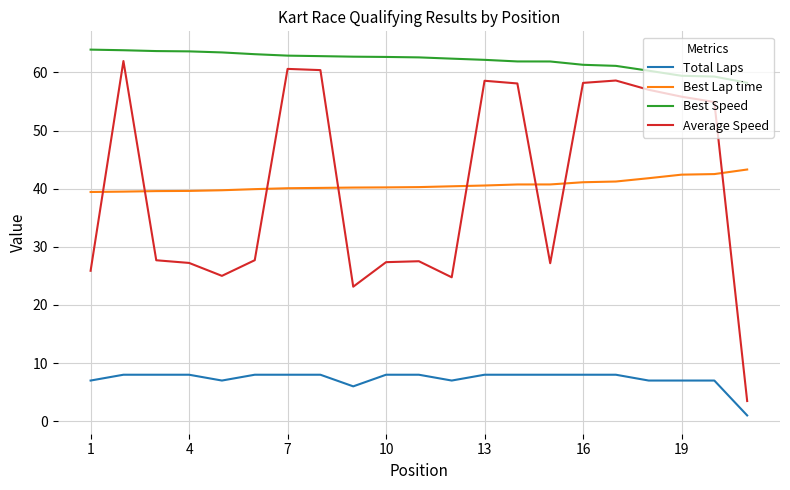

Which series has the widest spread of values?

Average Speed